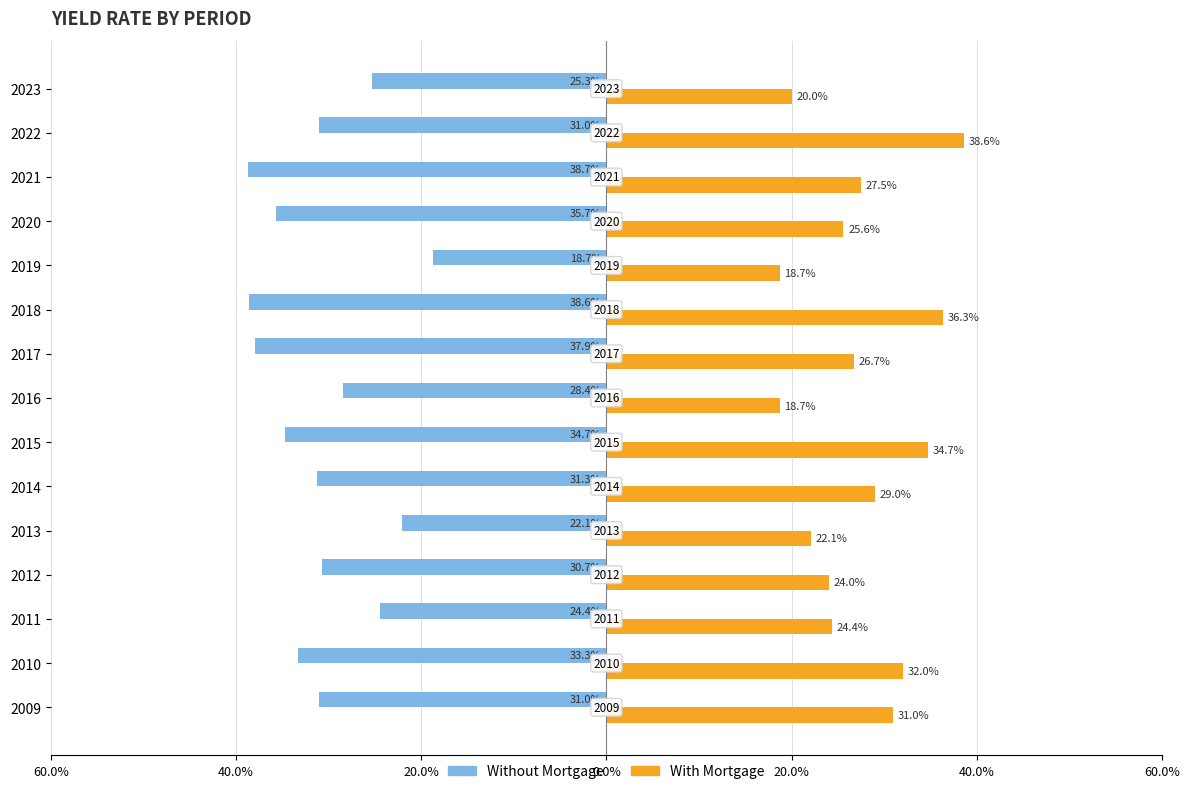

What is the smallest value displayed?

-38.7